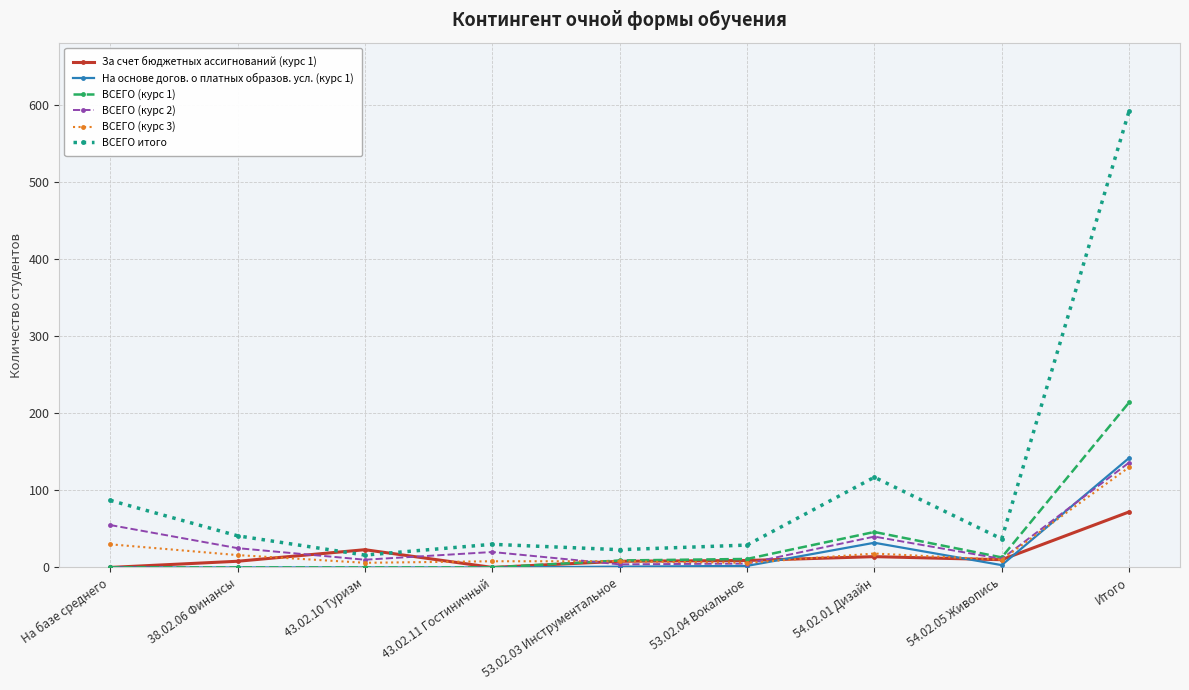

What is the maximum value for ВСЕГО итого?

592